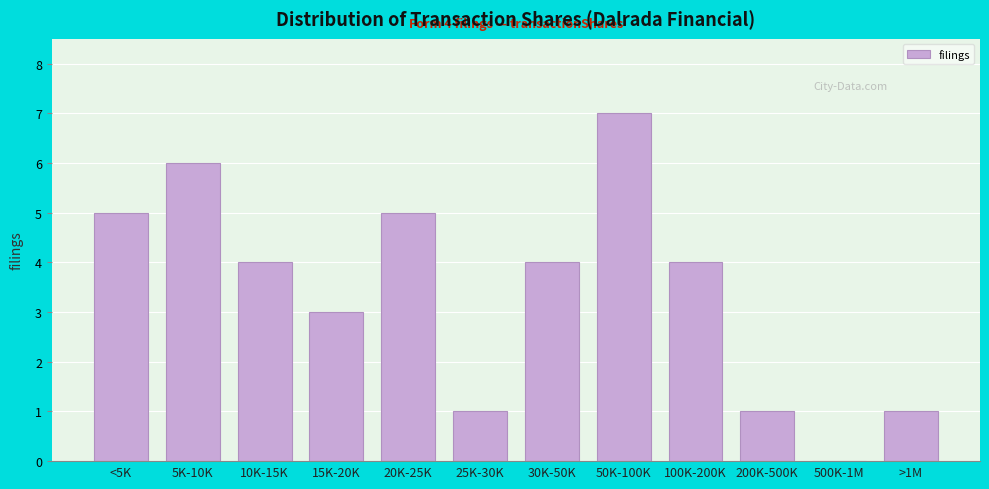

Reading right to left, list all the values displayed in this chart.

>1M=1	500K-1M=0	200K-500K=1	100K-200K=4	50K-100K=7	30K-50K=4	25K-30K=1	20K-25K=5	15K-20K=3	10K-15K=4	5K-10K=6	<5K=5